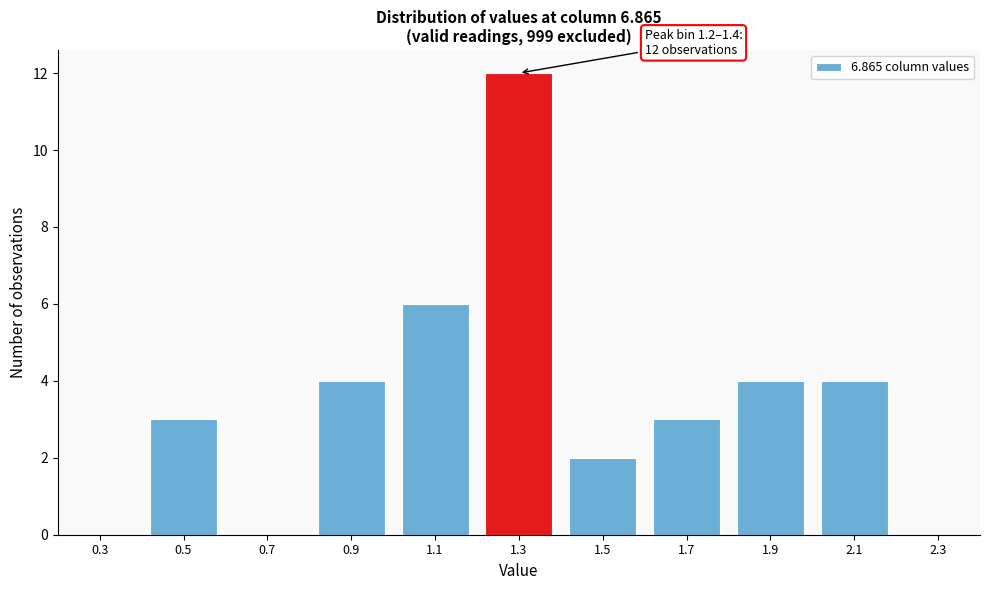

Reading right to left, what are all the values shown in this chart?

2.3=0	2.1=4	1.9=4	1.7=3	1.5=2	1.3=12	1.1=6	0.9=4	0.7=0	0.5=3	0.3=0